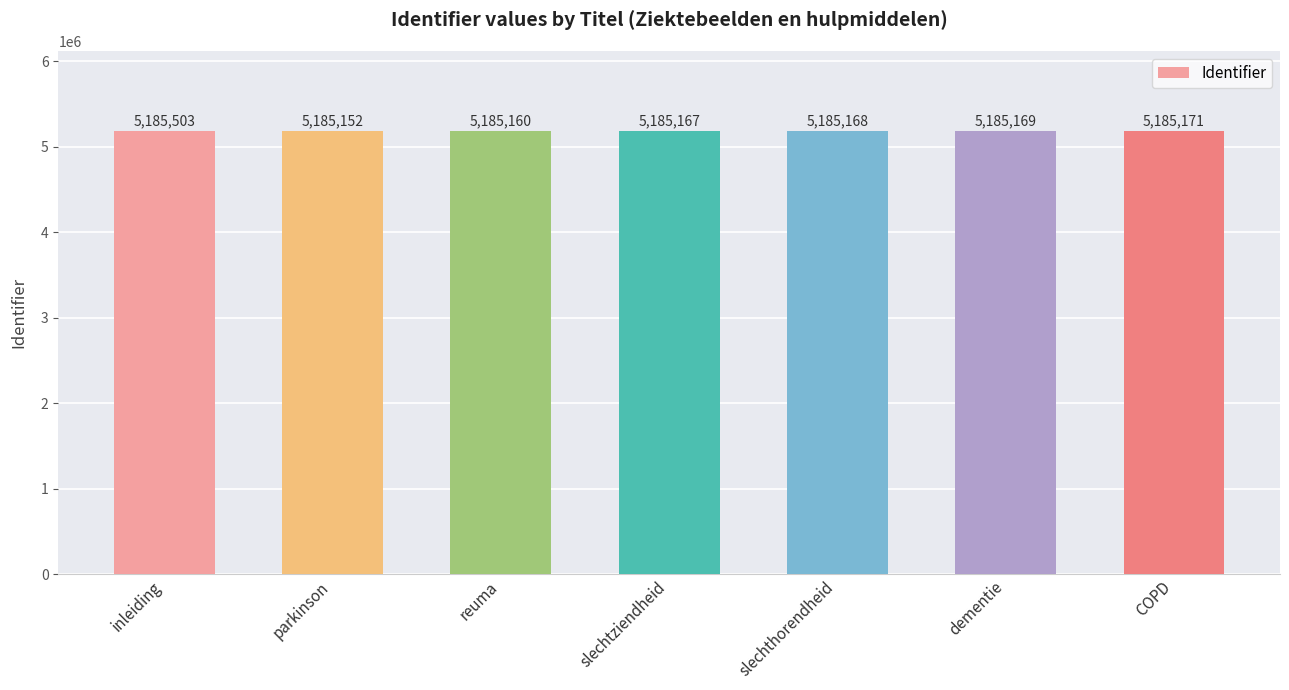

True or false: the data shows 5185167 at slechtziendheid.

True